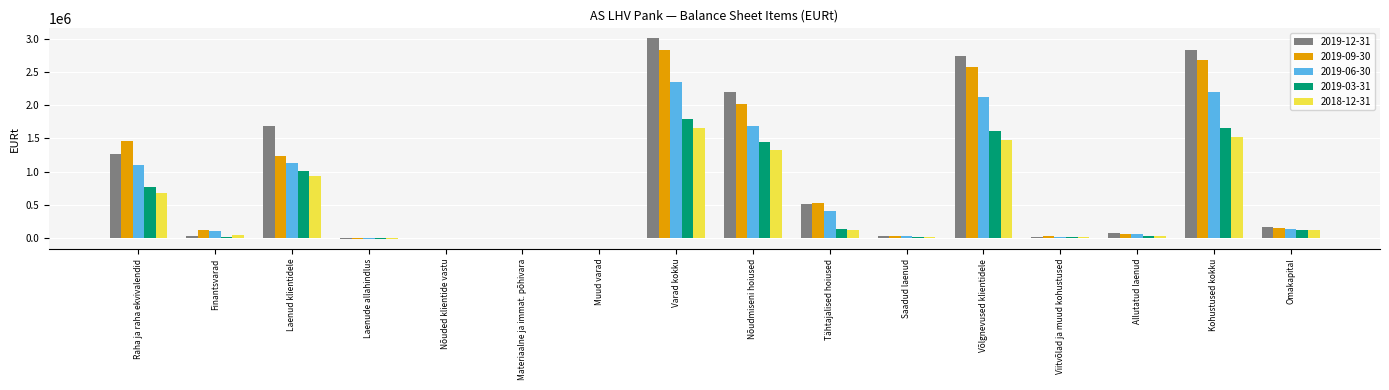

True or false: 2019-03-31 has a value of 1001962.8 at Laenud klientidele.

True